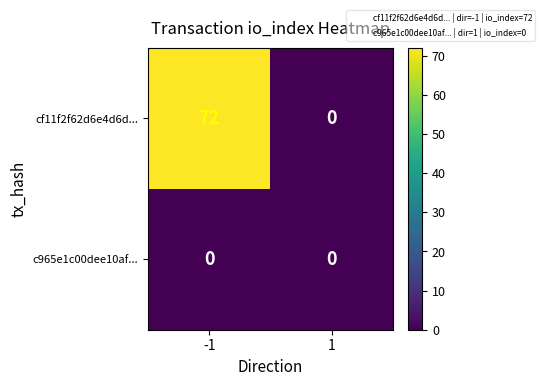

Which series has the largest range (max minus min)?

cf11f2f62d6e4d6d...